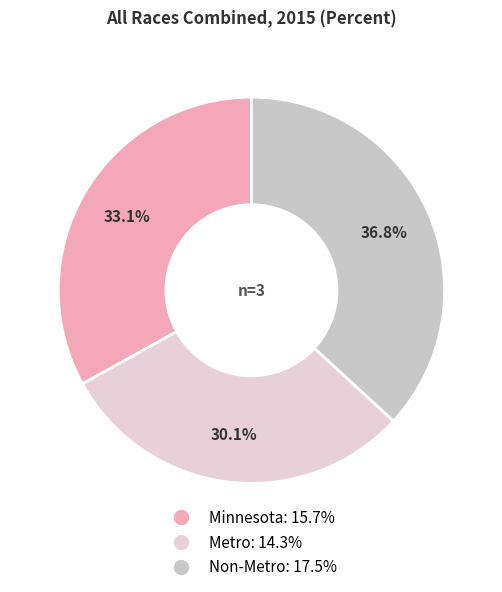

How many slices are in this pie chart?

3